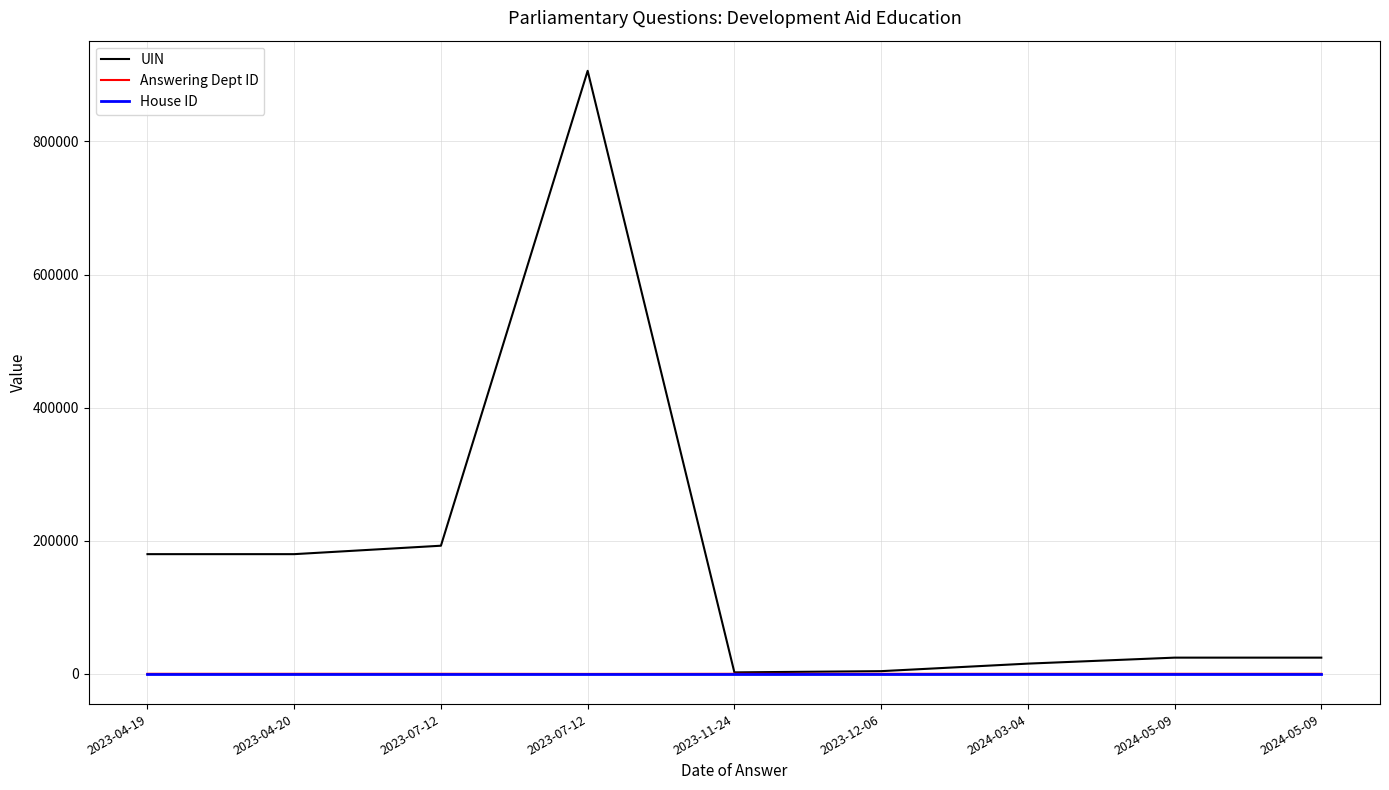

What are all the series names shown in the legend?

UIN, Answering Dept ID, House ID